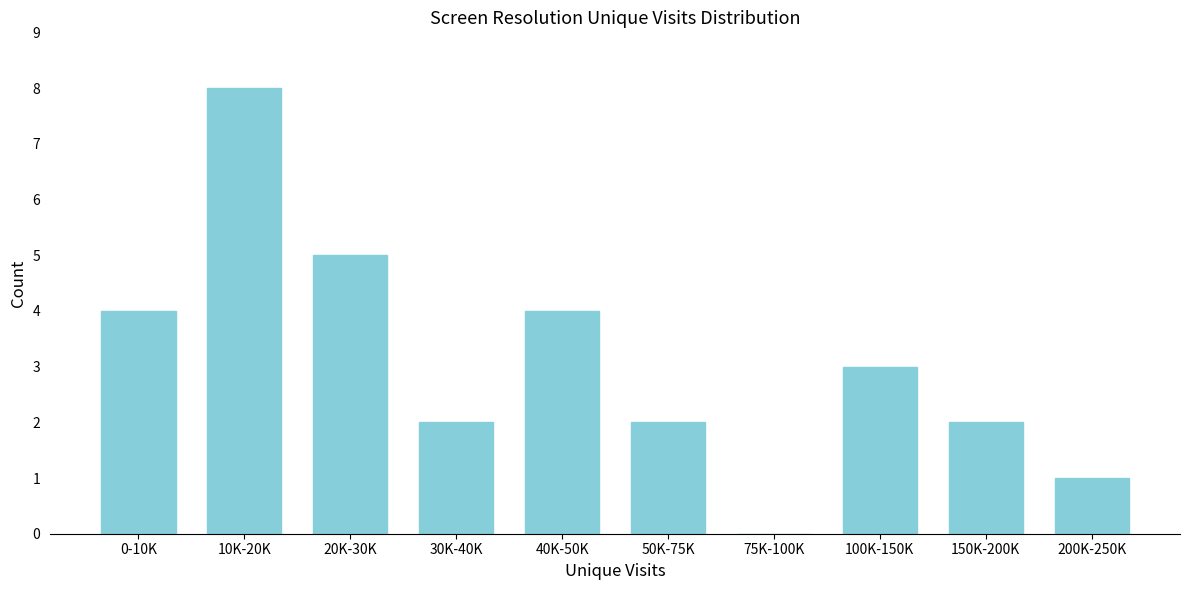

Reading left to right, what are all the values shown in this chart?

0-10K=4	10K-20K=8	20K-30K=5	30K-40K=2	40K-50K=4	50K-75K=2	75K-100K=0	100K-150K=3	150K-200K=2	200K-250K=1